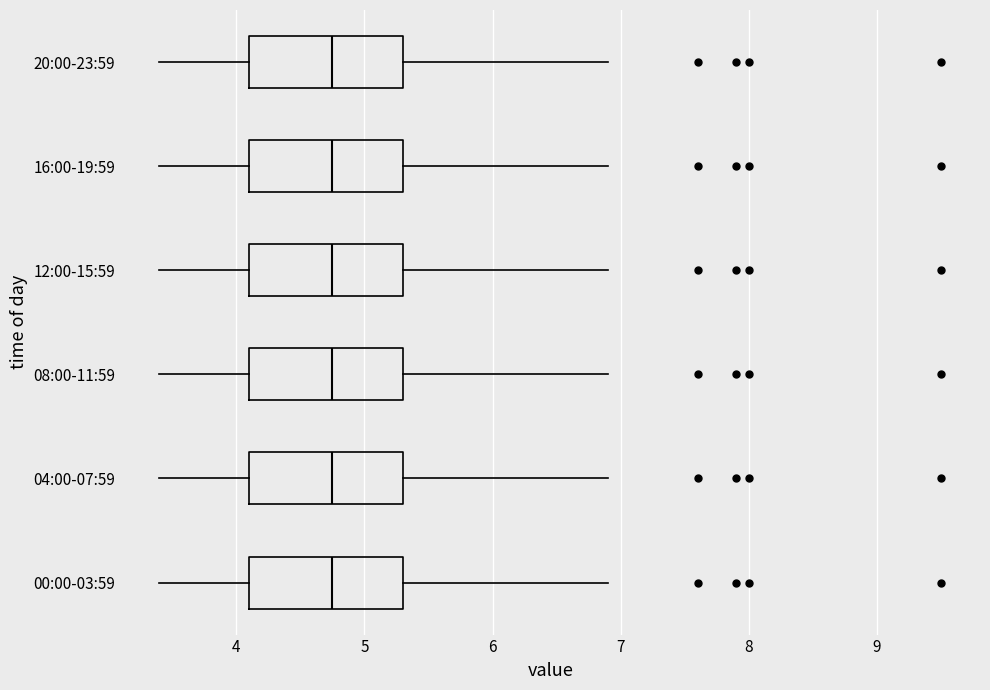

Where does the right whisker of the box for 12:00-15:59 end on the x-axis? The values are not printed on the chart, so give them approximately, as read against the axis.

6.9